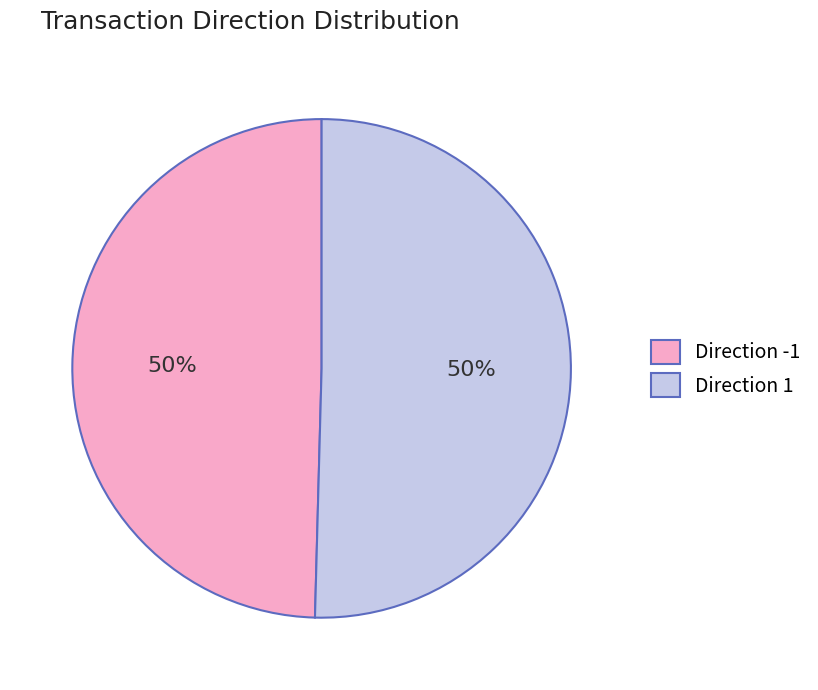

How many segments does this pie chart have?

2